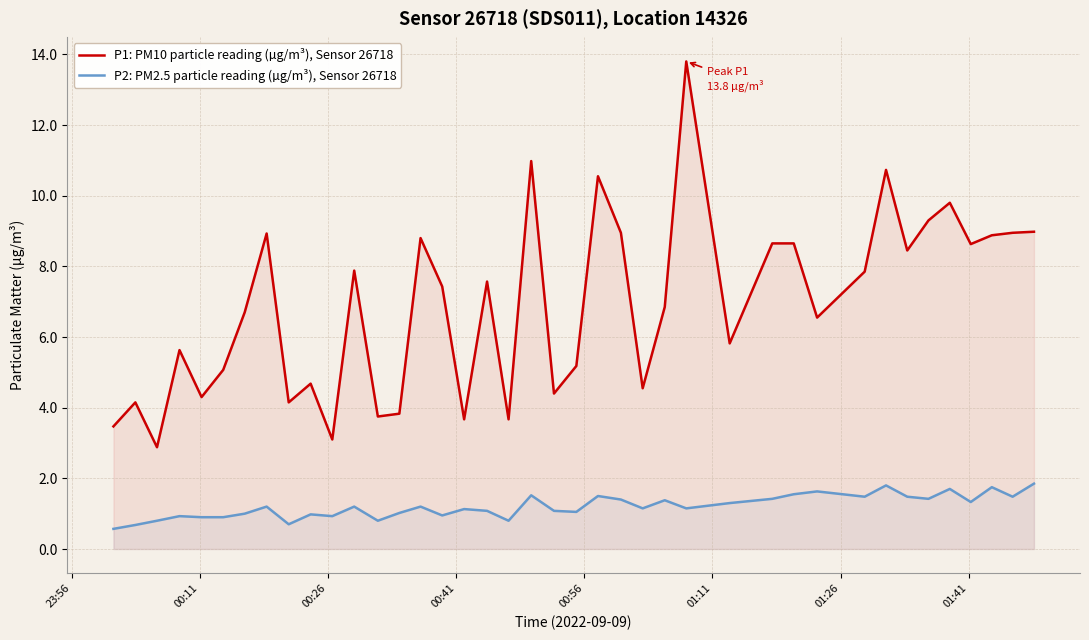

What is the difference between the maximum and minimum values in the P2: PM2.5 particle reading (µg/m³), Sensor 26718 series?

1.3